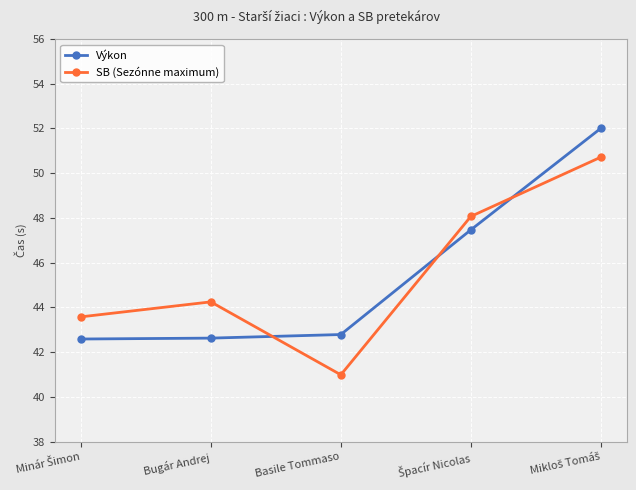

Where is the first local minimum for SB (Sezónne maximum)?

Basile Tommaso